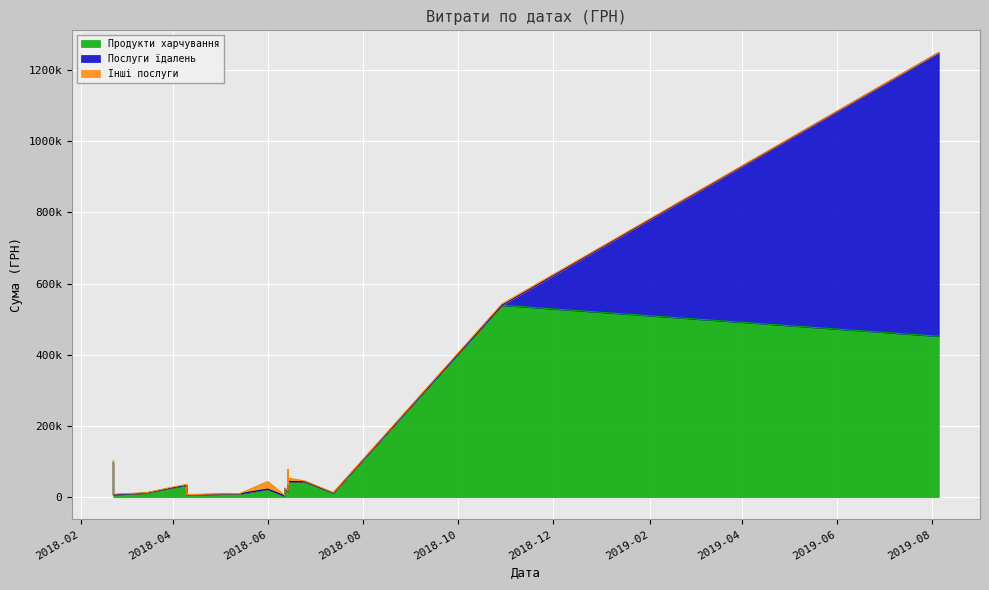

At 15, list the series in order from smallest to largest.

Послуги їдалень, Інші послуги, Продукти харчування